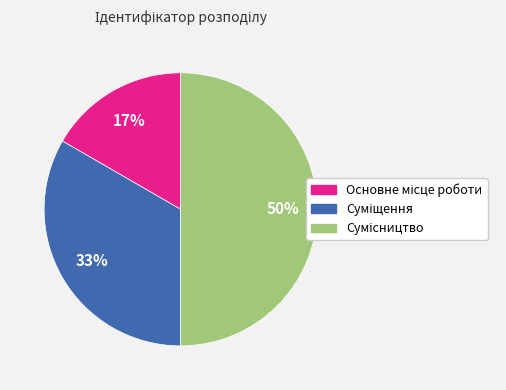

To the nearest percent, what is the difference between the largest and smallest slice percentages?

33%